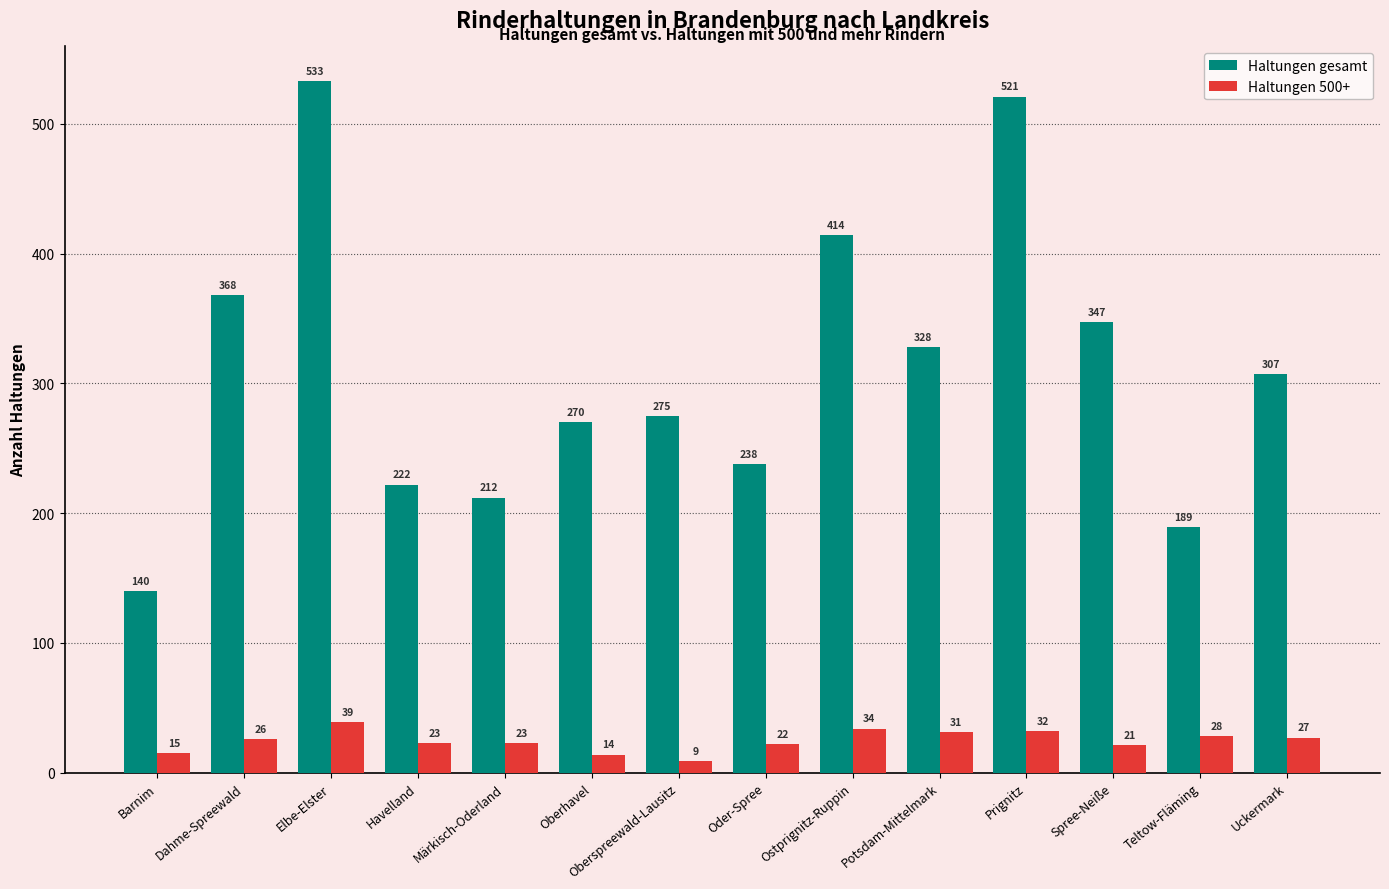

At which label does Haltungen gesamt first exceed 307?

Dahme-Spreewald